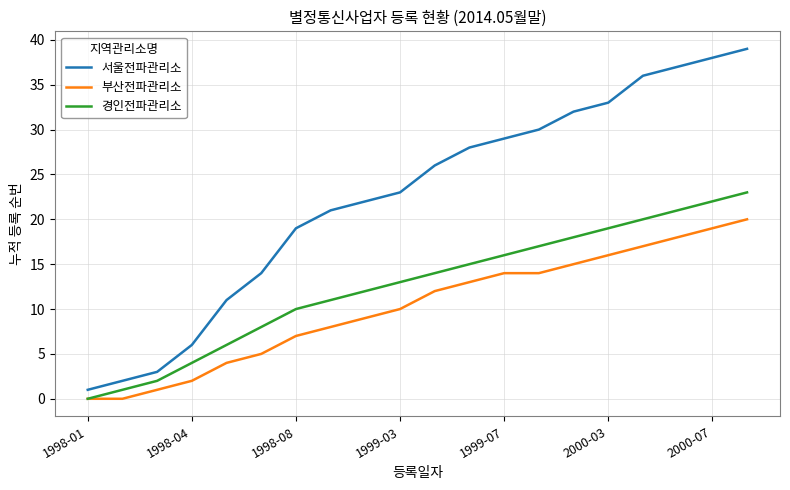

True or false: 부산전파관리소 and 서울전파관리소 cross at least once.

False